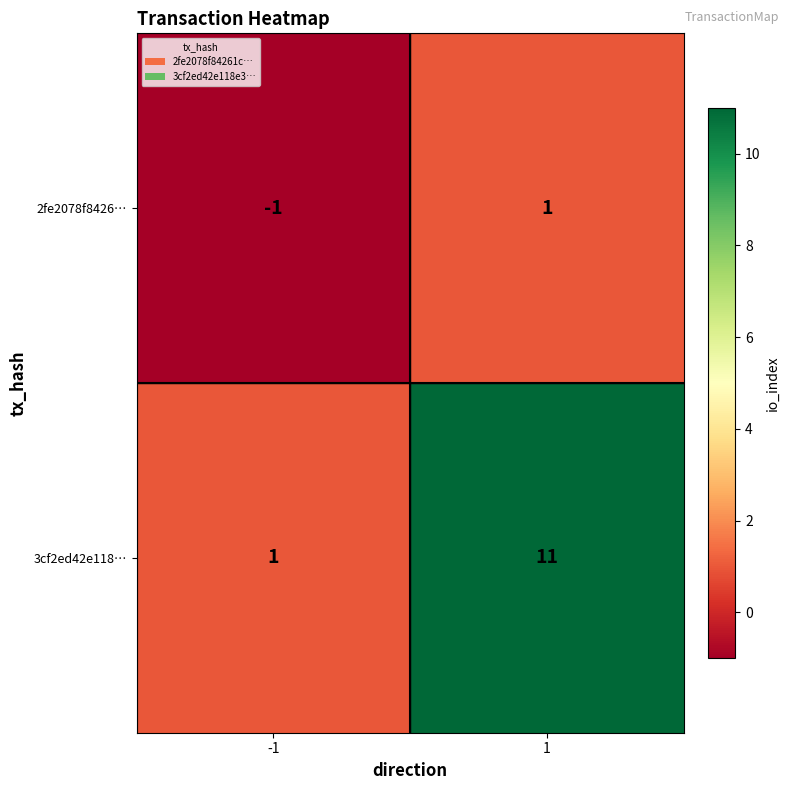

List the series in order of their overall mean, highest first.

3cf2ed42e118…, 2fe2078f8426…